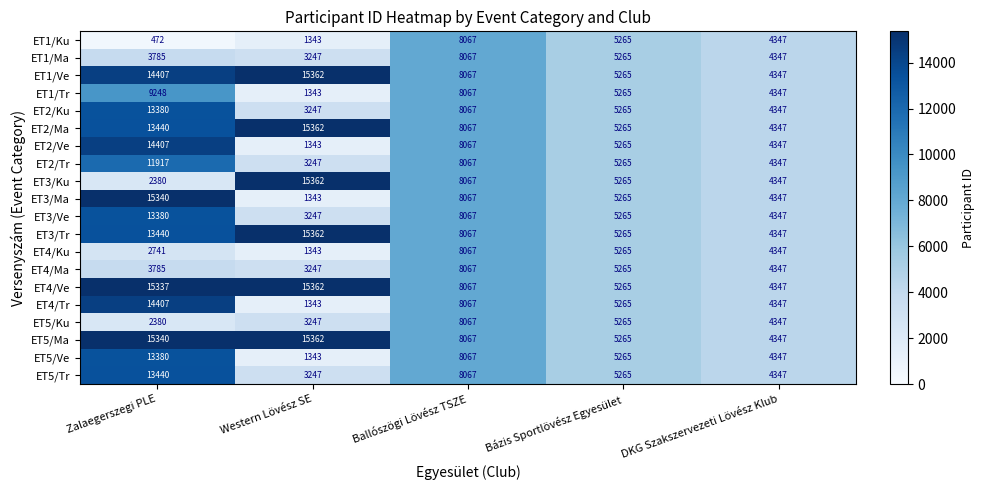

At which label does ET2/Tr first exceed 5265?

Zalaegerszegi PLE